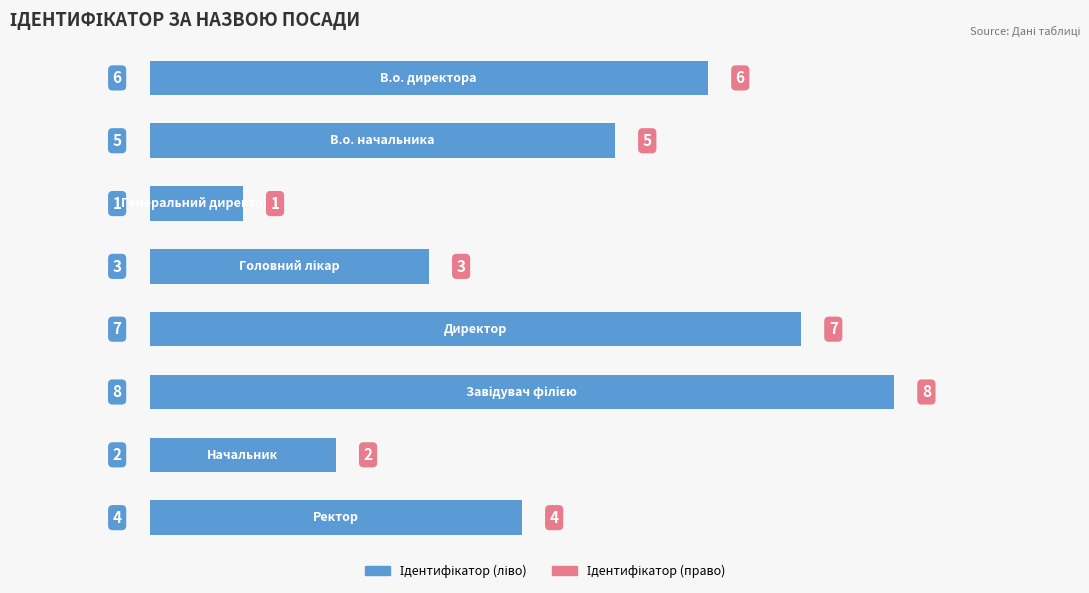

What is the sum of all values?

36